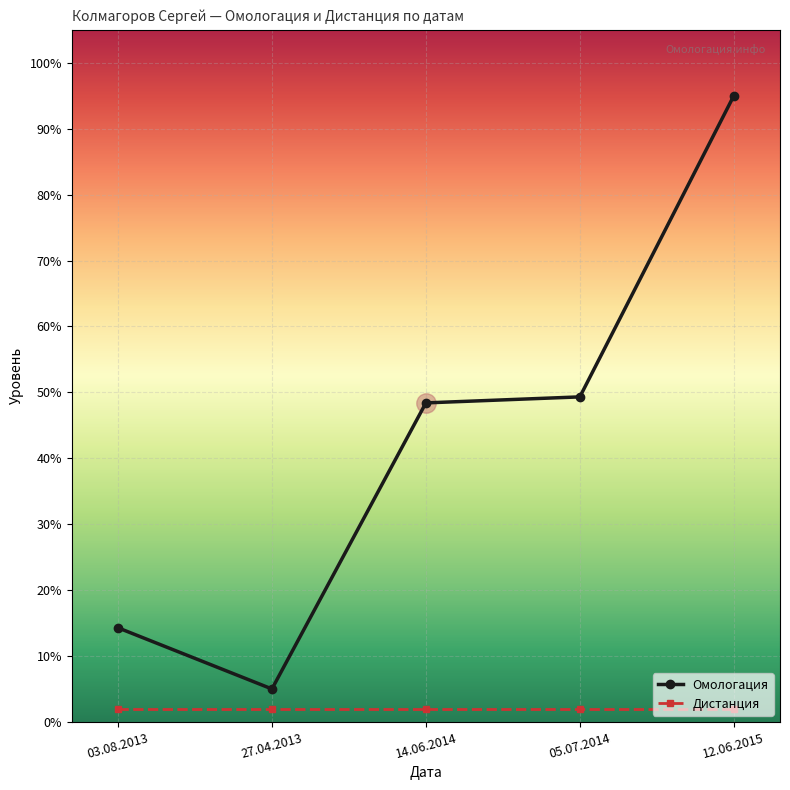

At how many categories does at least one series exceed 55?

1